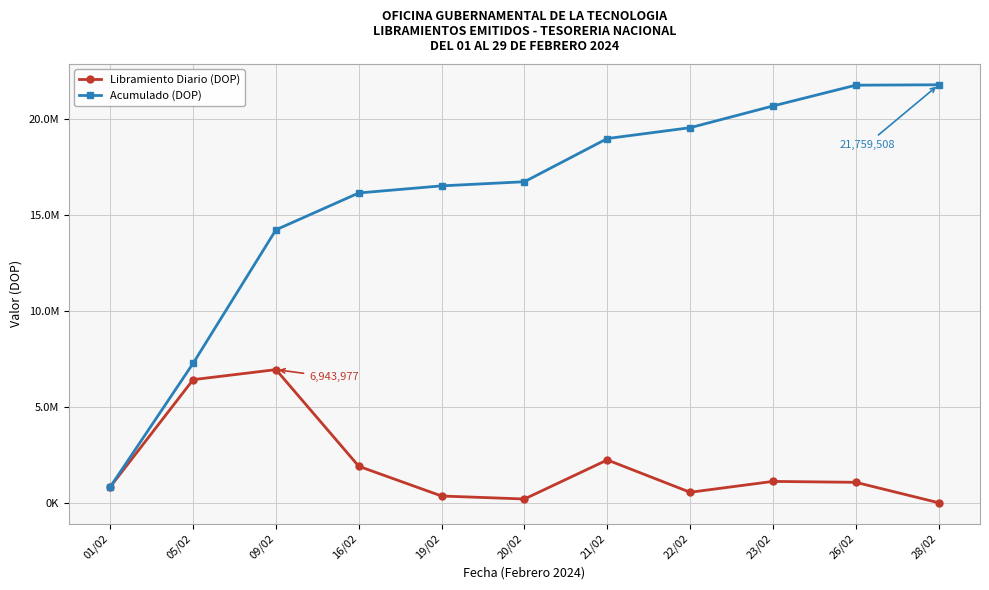

At which category is the sum across all series the highest?

26/02